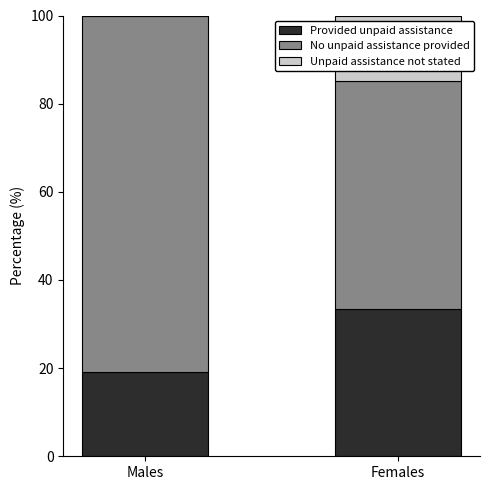

Which category has the highest value in the Provided unpaid assistance series?

Females